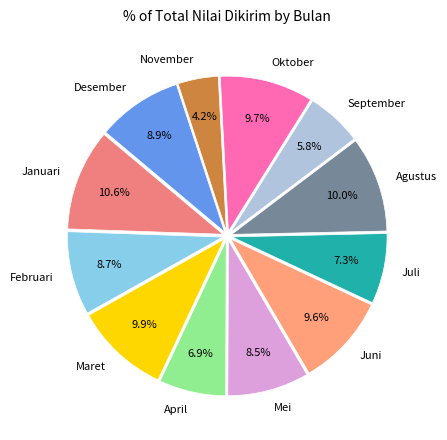

Between Januari and Oktober, which is larger?

Januari